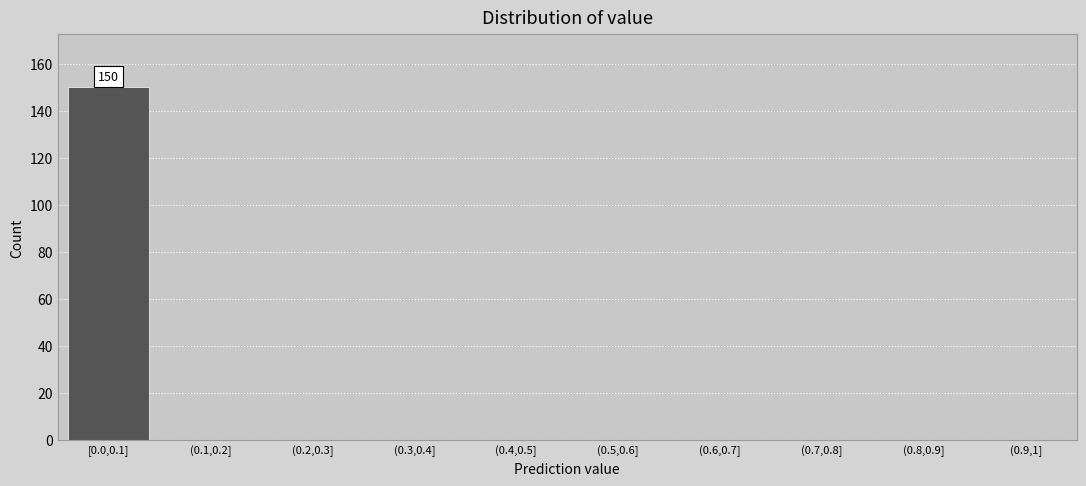

Reading left to right, transcribe all the data shown in this chart.

[0.0,0.1]=150	(0.1,0.2]=0	(0.2,0.3]=0	(0.3,0.4]=0	(0.4,0.5]=0	(0.5,0.6]=0	(0.6,0.7]=0	(0.7,0.8]=0	(0.8,0.9]=0	(0.9,1]=0